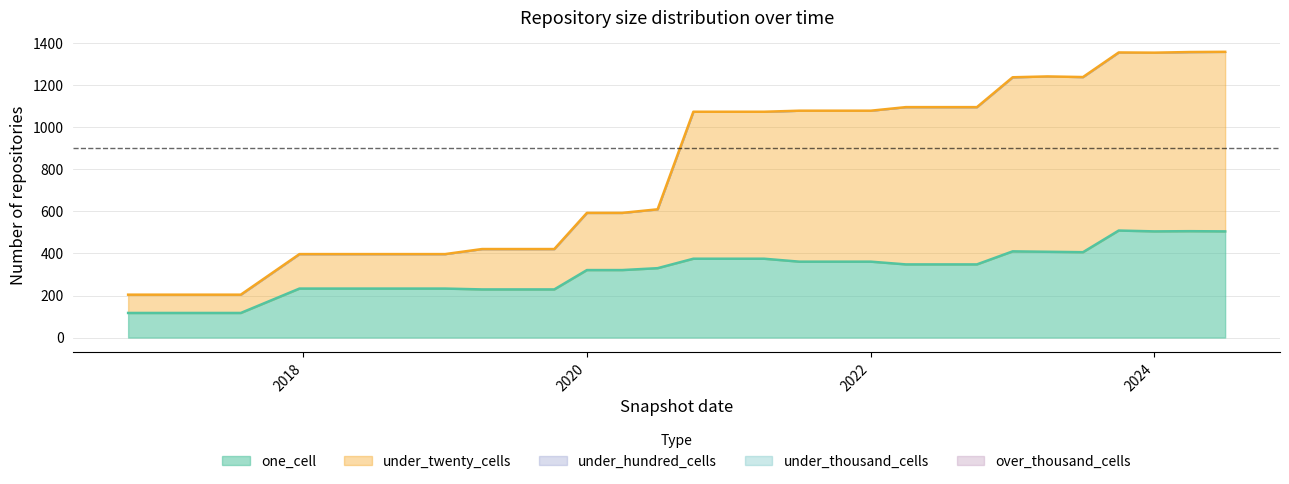

Which category has the highest value across all series?

2024-07-01